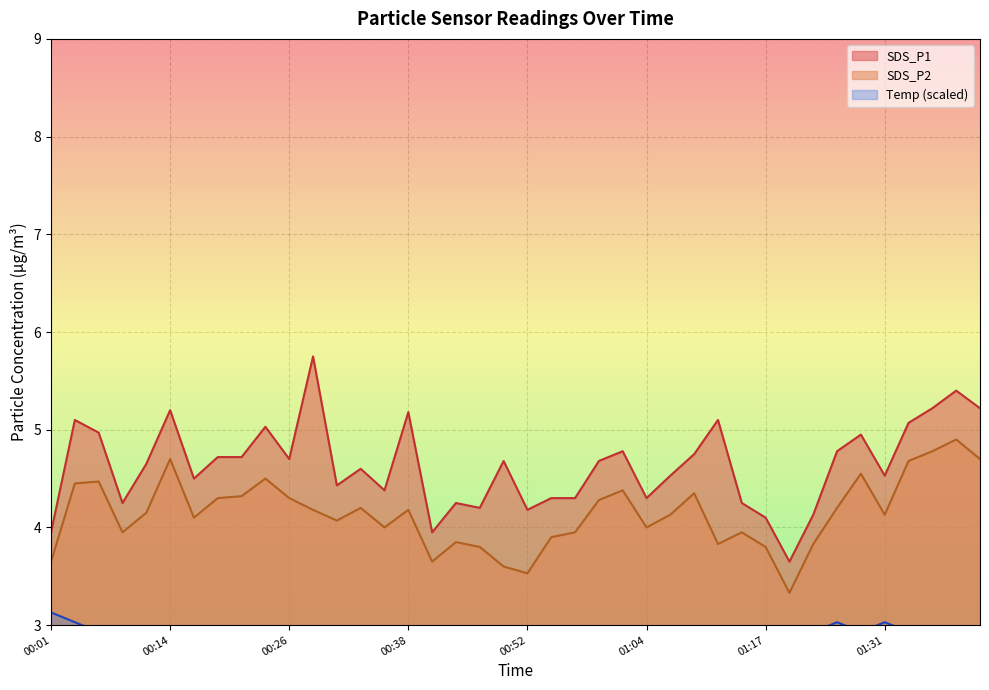

True or false: SDS_P1 and SDS_P2 intersect in this chart.

False